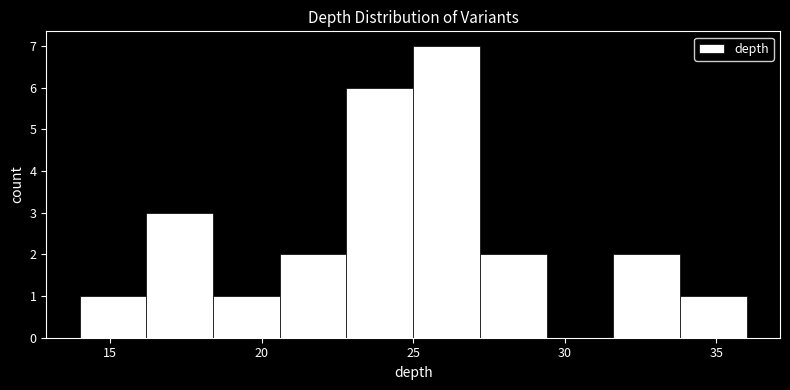

Reading left to right, transcribe this chart: for each bar, give the range it covers on the x-axis and its height. Neither the bar edges nor the heights are printed on the chart, so give them approximately, as read against the axes.

14.0 to 16.2: 1
16.2 to 18.4: 3
18.4 to 20.6: 1
20.6 to 22.8: 2
22.8 to 25.0: 6
25.0 to 27.2: 7
27.2 to 29.4: 2
29.4 to 31.6: 0
31.6 to 33.8: 2
33.8 to 36.0: 1